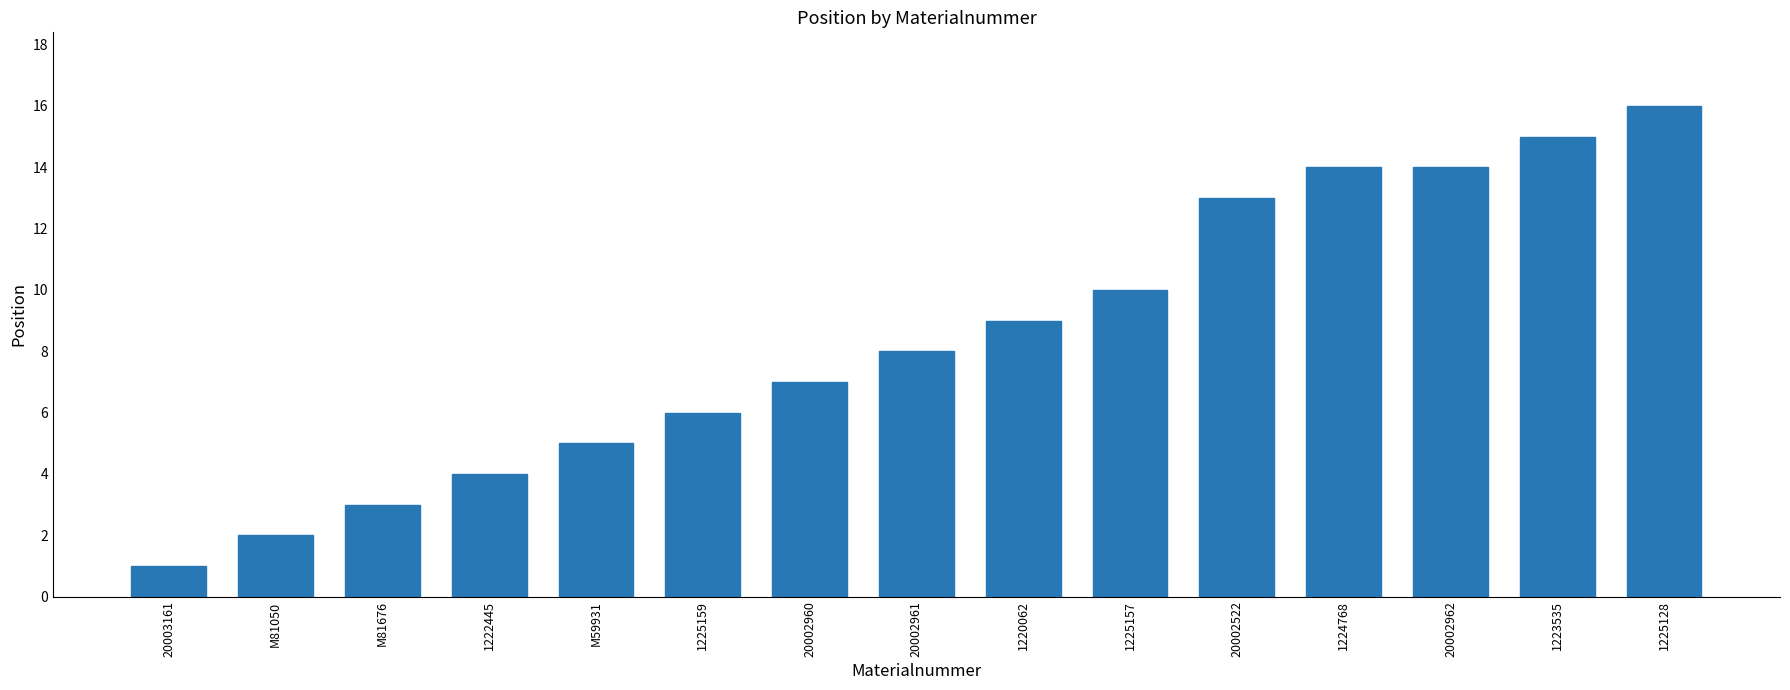

What is the label of the 12th bar from the right?

1222445